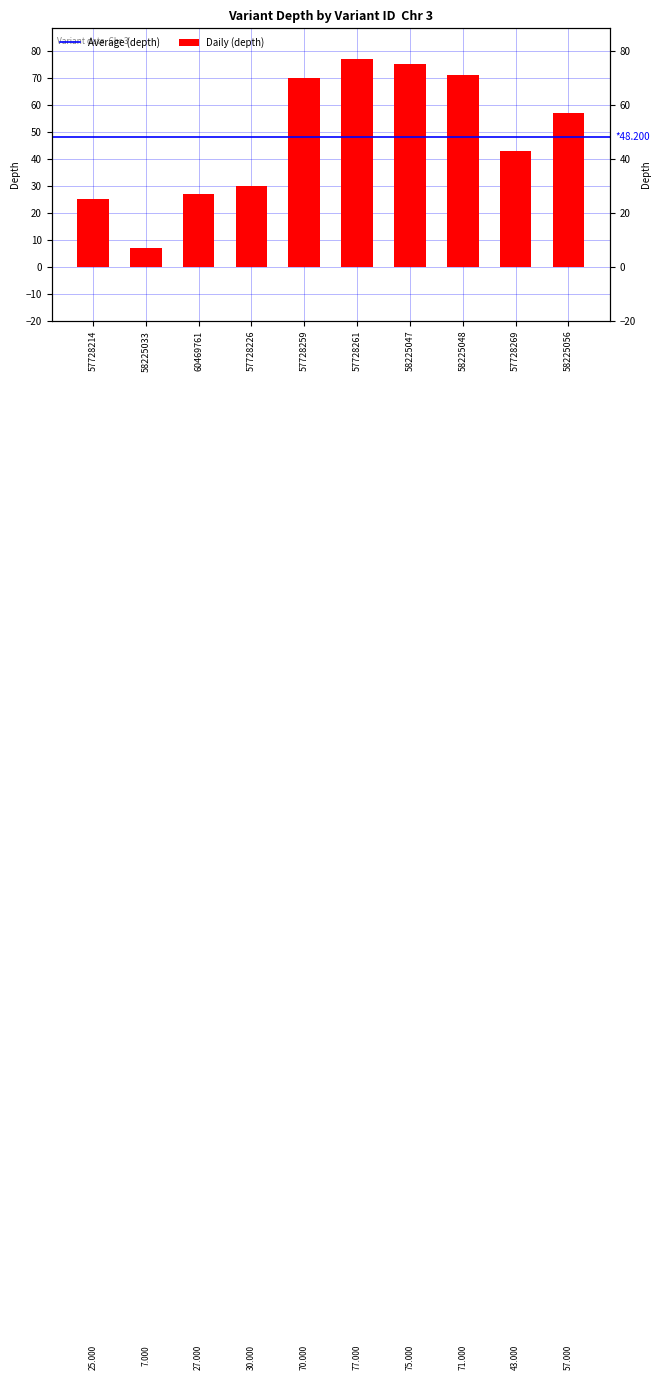

Between 57728269 and 58225048, which is larger?

58225048